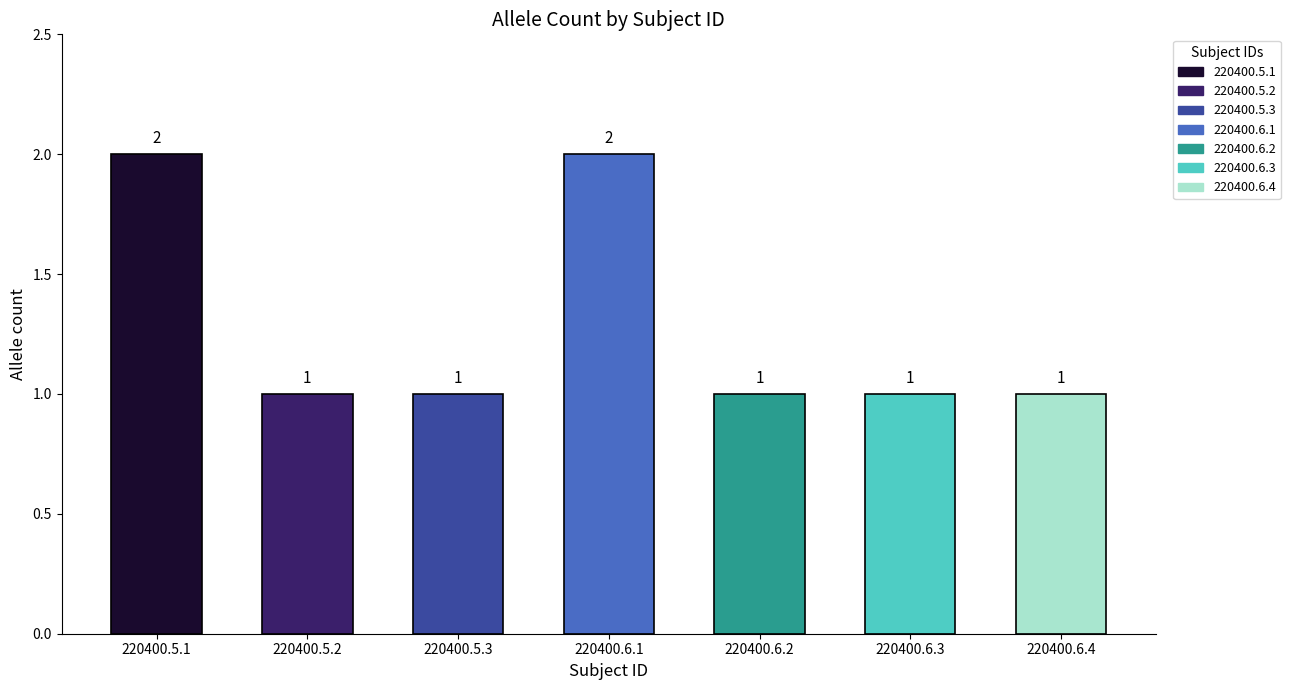

What is the label of the 4th bar from the right?

220400.6.1